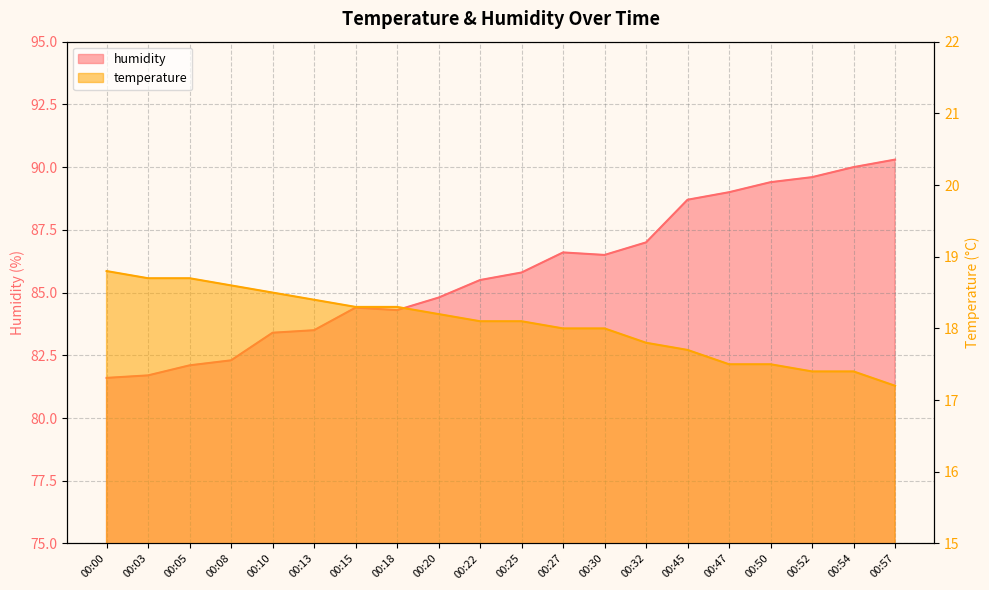

Which series has the largest range (max minus min)?

humidity